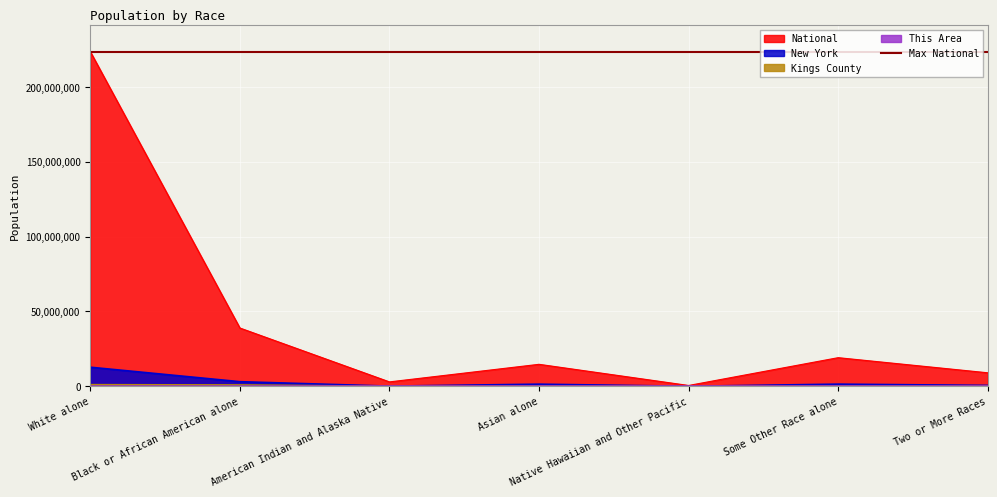

How many data points in National are above 14674252?

3